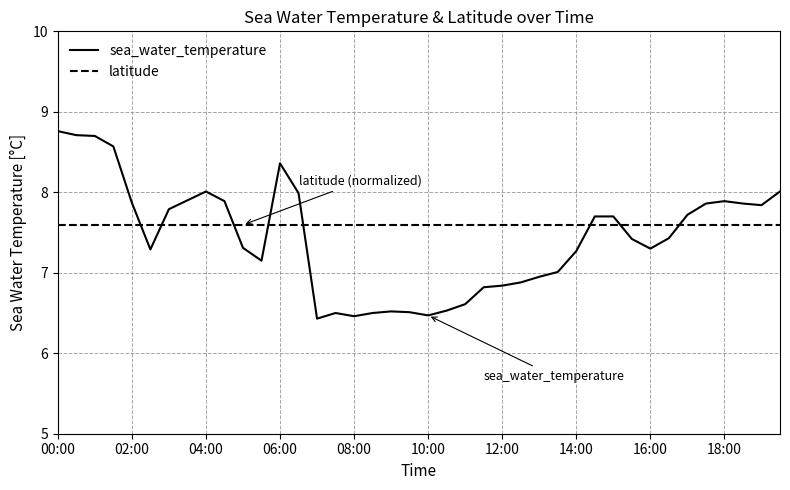

After their last crossing, which series has the higher values: sea_water_temperature or latitude?

sea_water_temperature